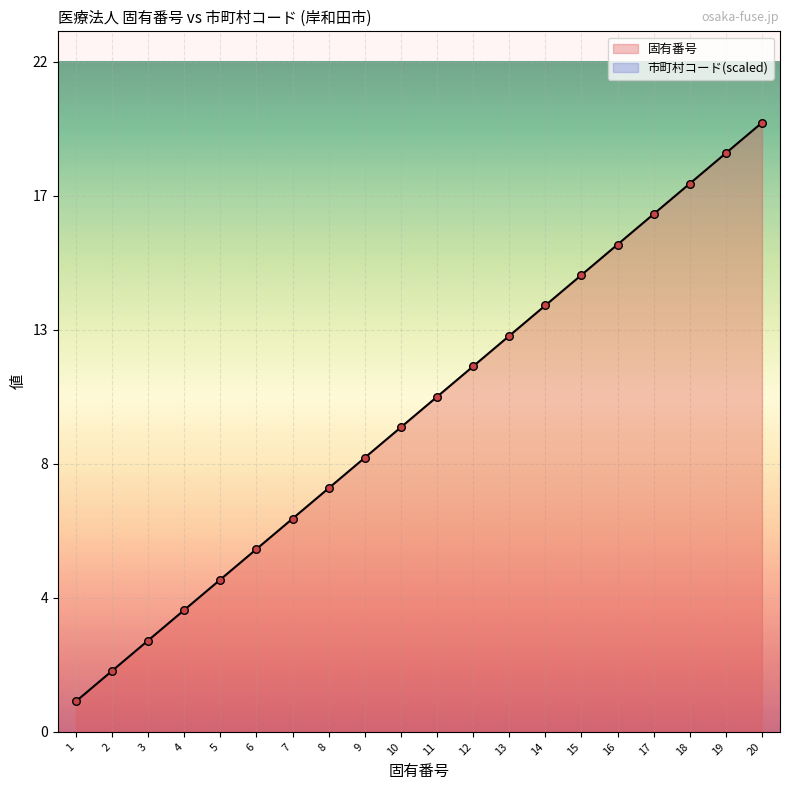

What is the change in value from 2 to 8?

+6